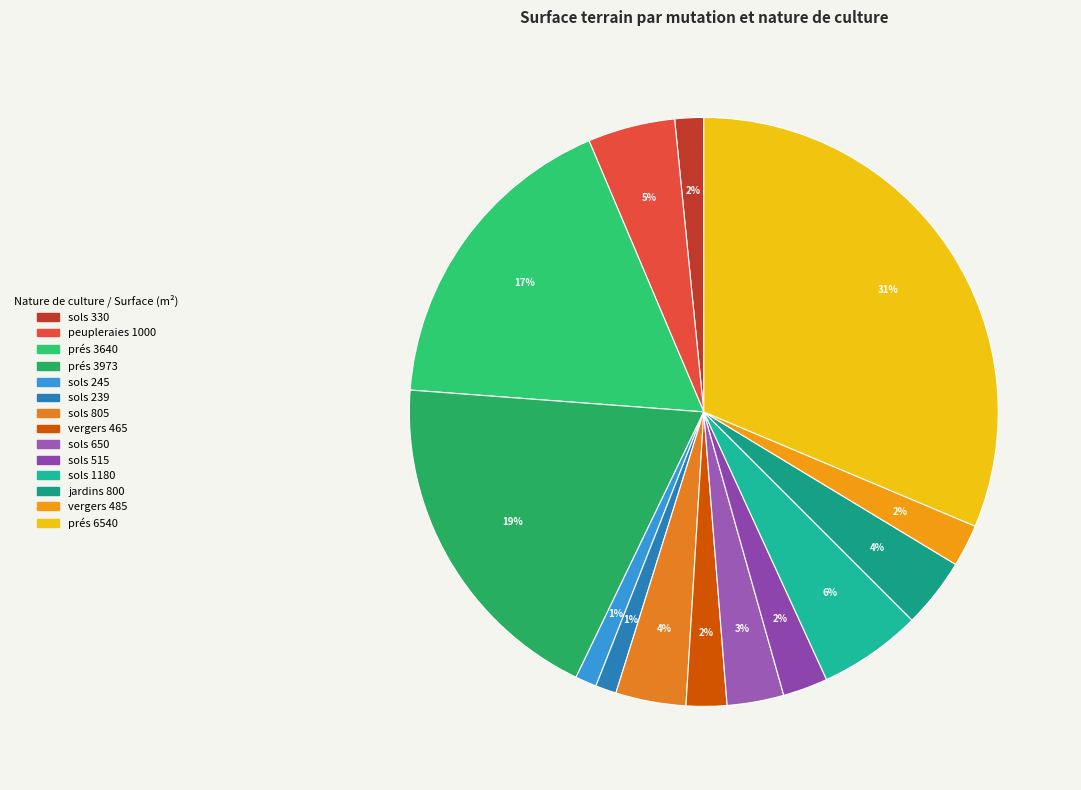

Count the number of slices in the pie.

14